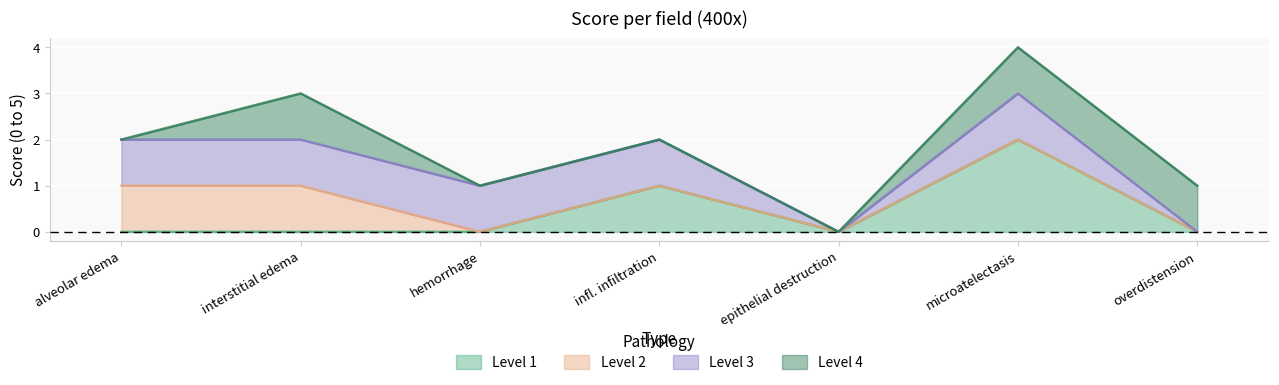

At how many categories does at least one series exceed 0?

6